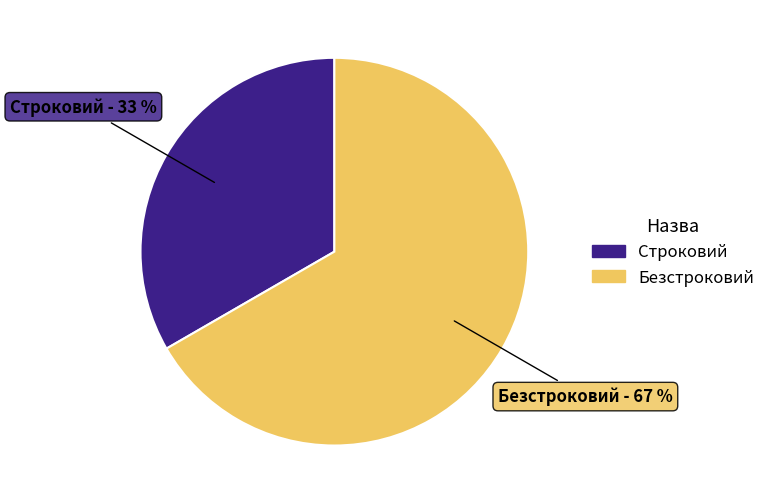

How many segments does this pie chart have?

2